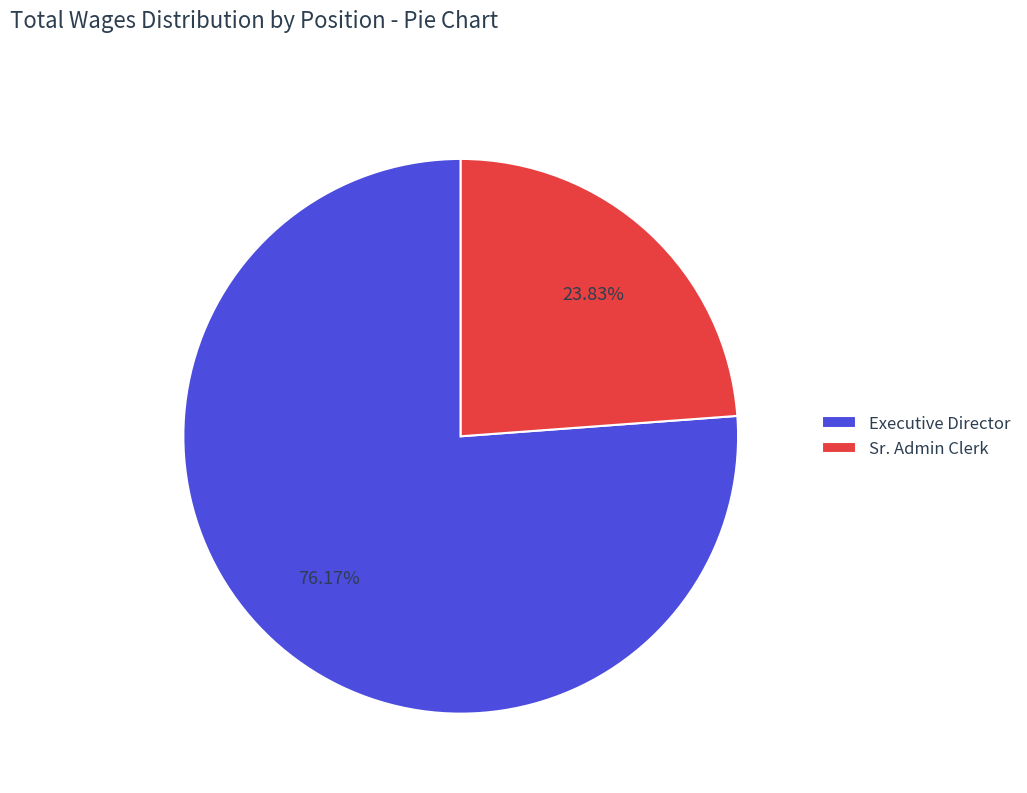

Which has a higher value, Executive Director or Sr. Admin Clerk?

Executive Director